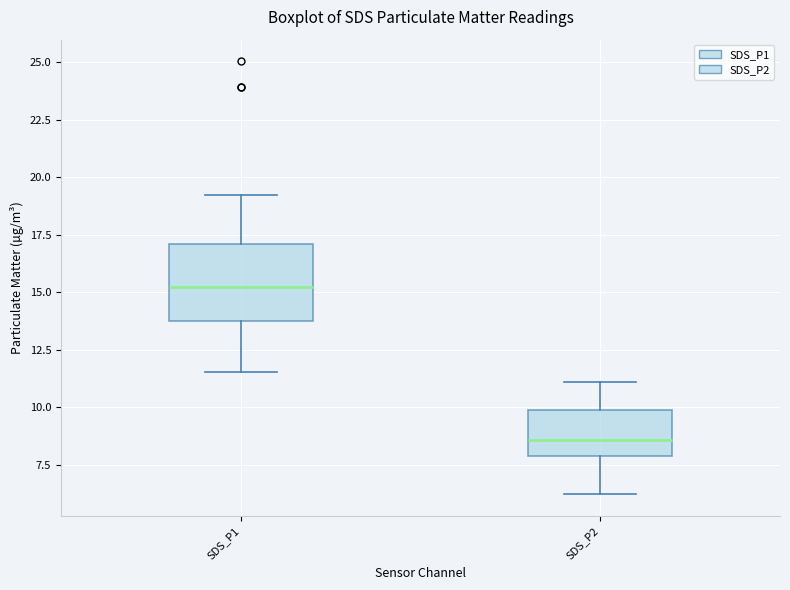

Which box's median line is the lowest?

SDS_P2